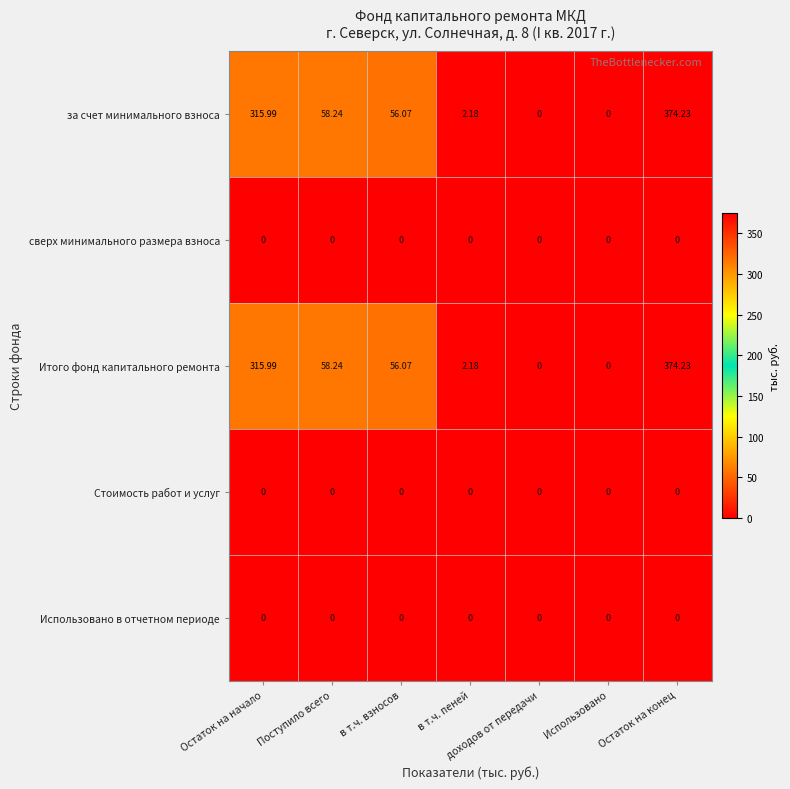

At which label does Итого фонд капитального ремонта first exceed 56?

Остаток на начало